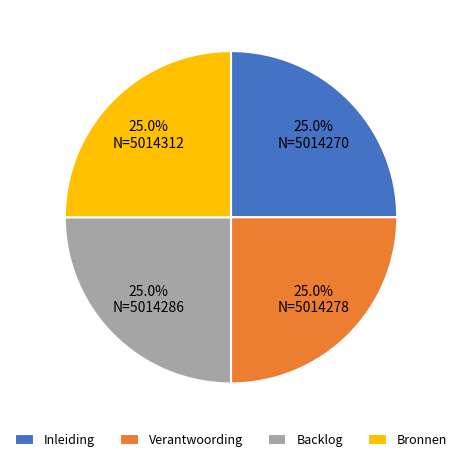

Does any single category account for the majority?

No